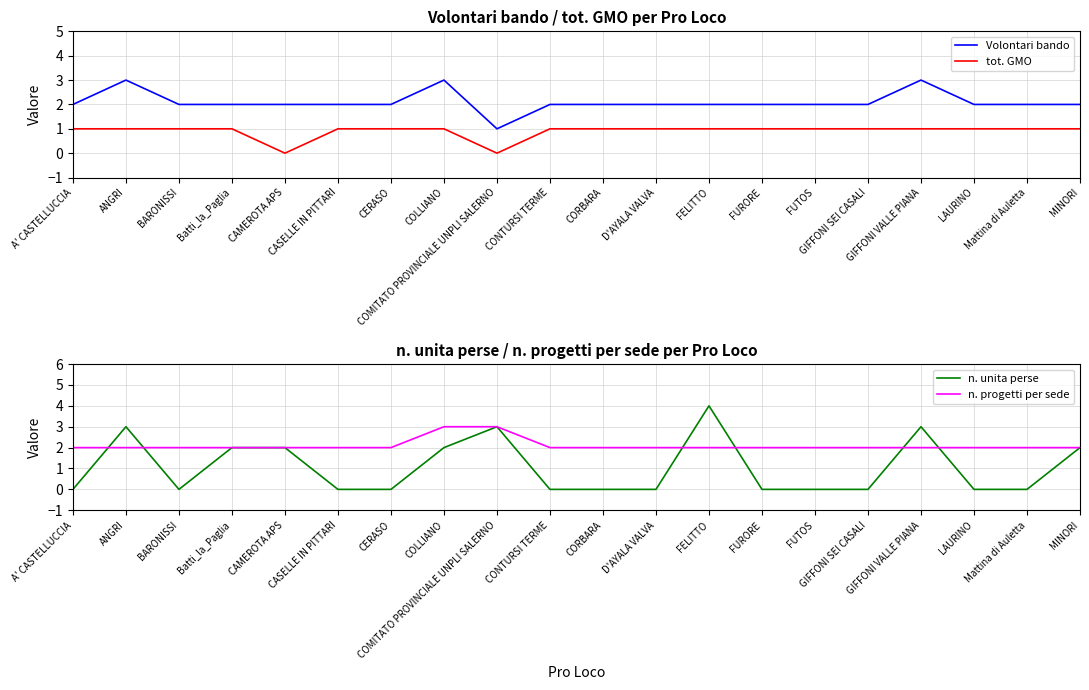

At which category is the sum across all series the highest?

ANGRI